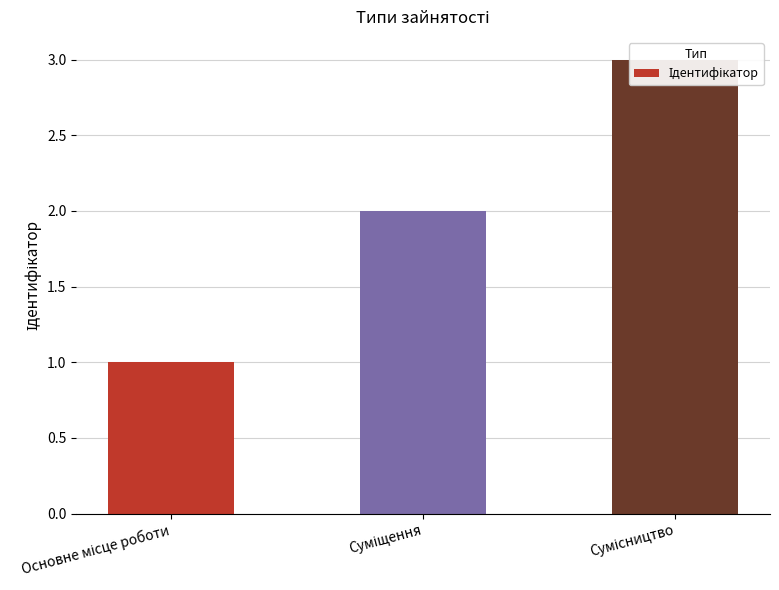

Reading left to right, what are all the values shown in this chart?

Основне місце роботи=1	Суміщення=2	Сумісництво=3